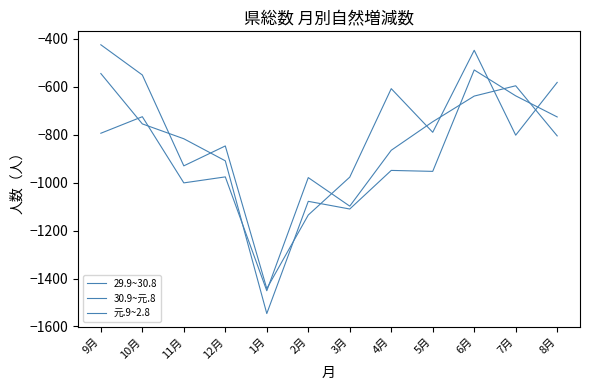

How many distinct data groups are displayed?

3